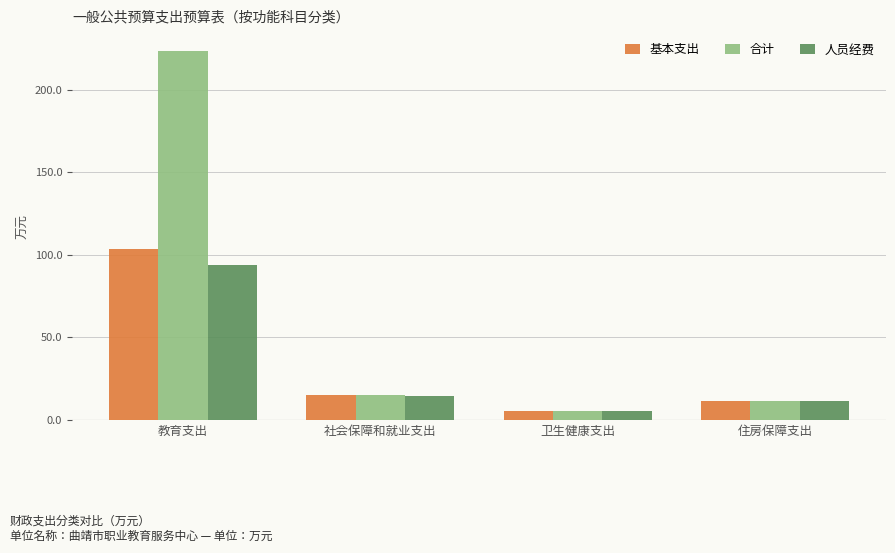

What is the value of the 合计 bar at the 3rd from the left?

5.7